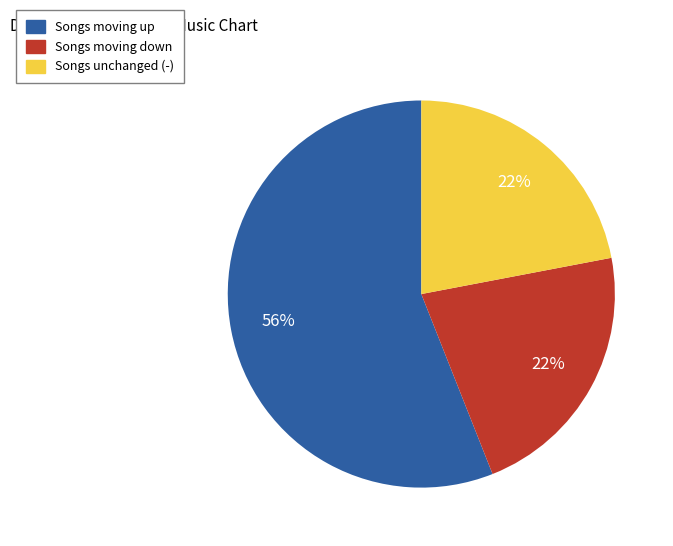

Is there any slice that represents more than half of the pie?

Yes